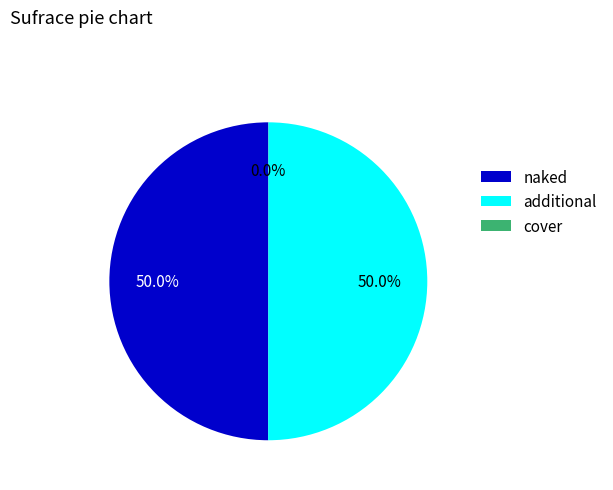

What portion of the pie excludes naked?

50.0%